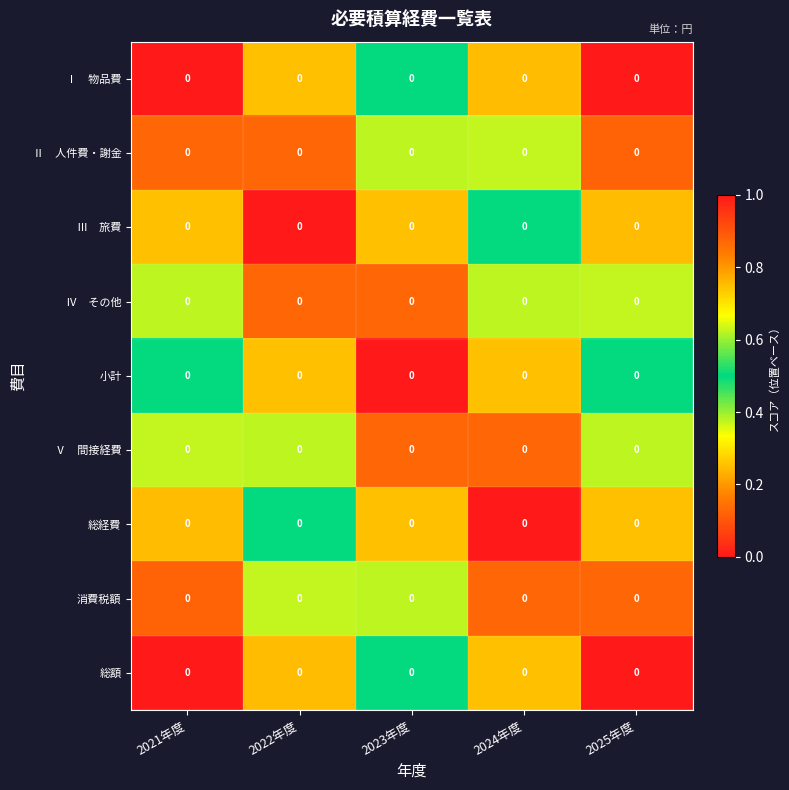

Which series has the largest total across all categories?

Ⅰ 物品費